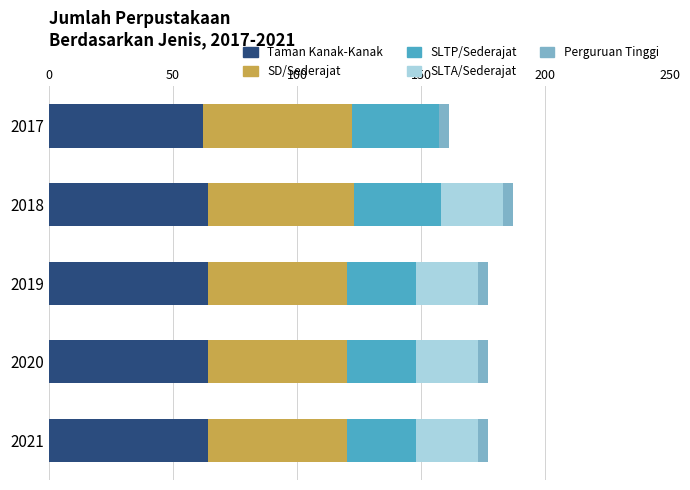

What is the maximum value for Taman Kanak-Kanak?

64